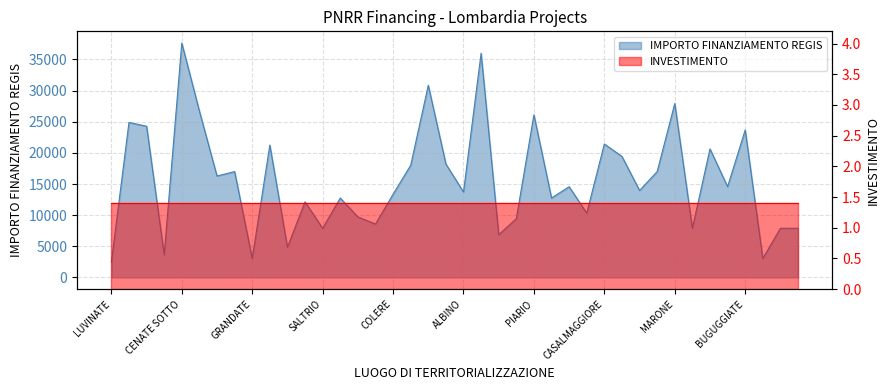

The chart shows a value of 5381 at SALTRIO. True or false?

False